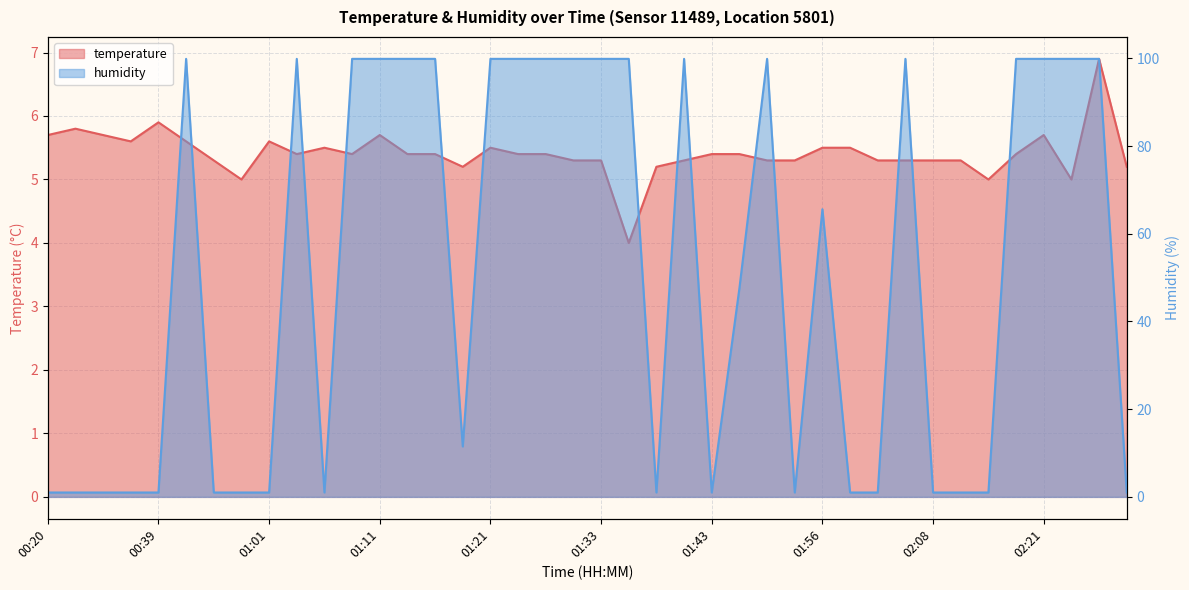

Is it true that humidity equals 99.9 at 01:26?

True